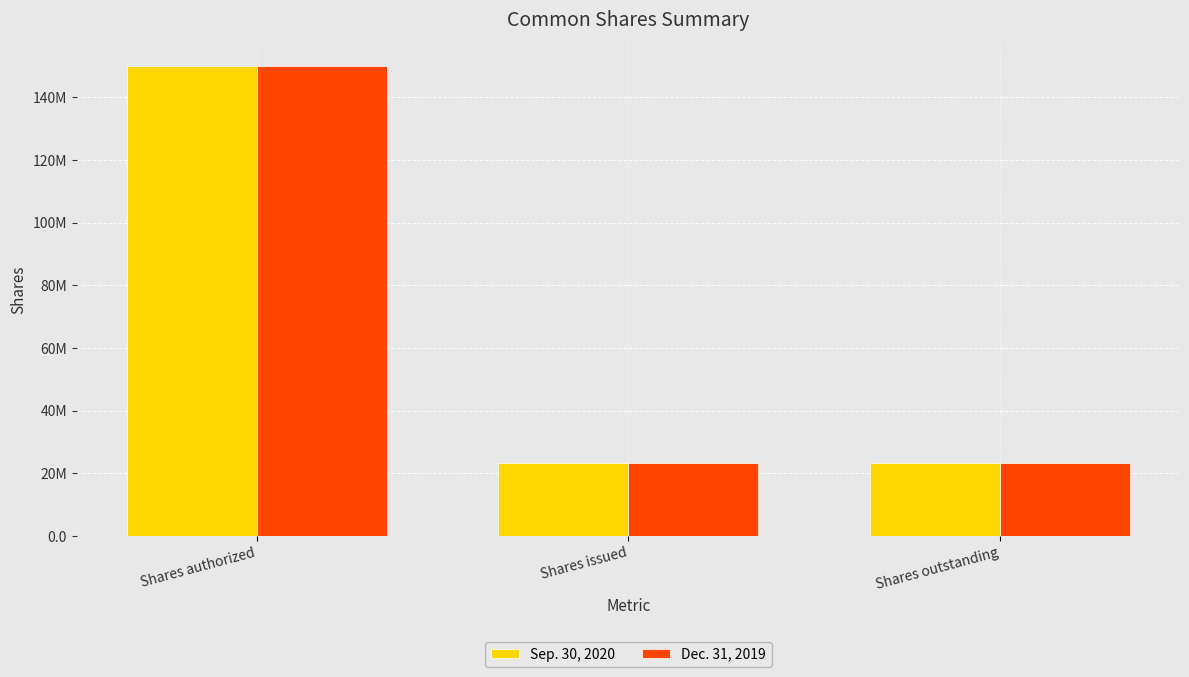

Which series has the widest spread of values?

Sep. 30, 2020